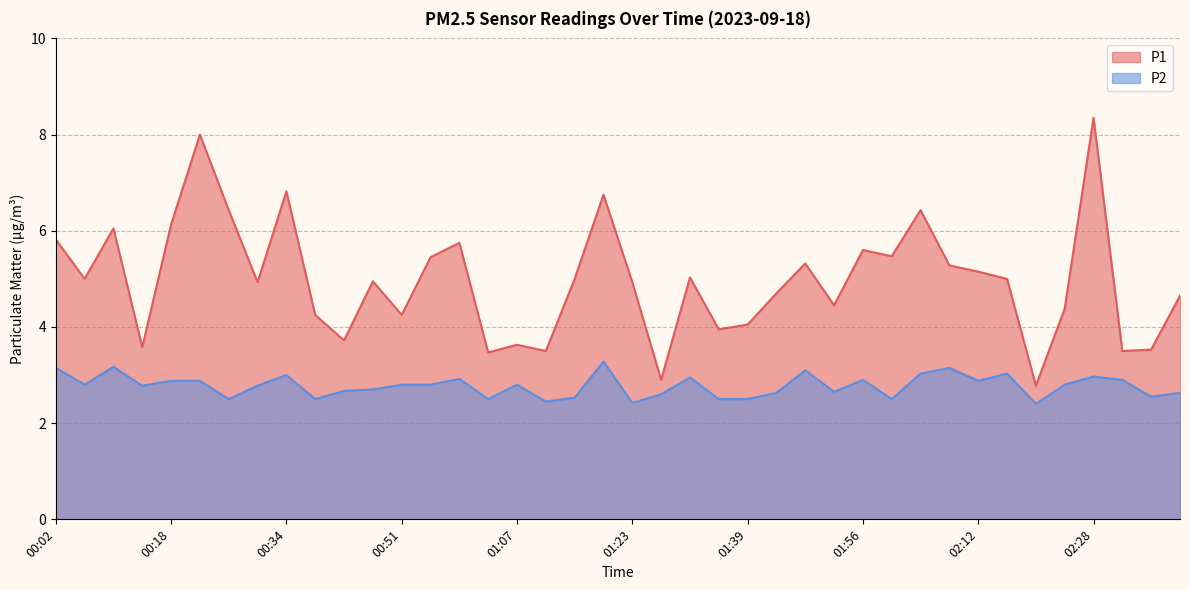

Reading left to right, extract all data points from this chart.

P1: 5.8	5.0	6.0	3.6	6.1	8.0	6.4	4.9	6.8	4.2	3.7	5.0	4.2	5.5	5.8	3.5	3.6	3.5	5.0	6.8	4.9	2.9	5.0	4.0	4.0	4.7	5.3	4.5	5.6	5.5	6.4	5.3	5.2	5.0	2.8	4.4	8.3	3.5	3.5	4.7
P2: 3.1	2.8	3.2	2.8	2.9	2.9	2.5	2.8	3.0	2.5	2.7	2.7	2.8	2.8	2.9	2.5	2.8	2.5	2.5	3.3	2.4	2.6	3.0	2.5	2.5	2.6	3.1	2.6	2.9	2.5	3.0	3.1	2.9	3.0	2.4	2.8	3.0	2.9	2.5	2.6